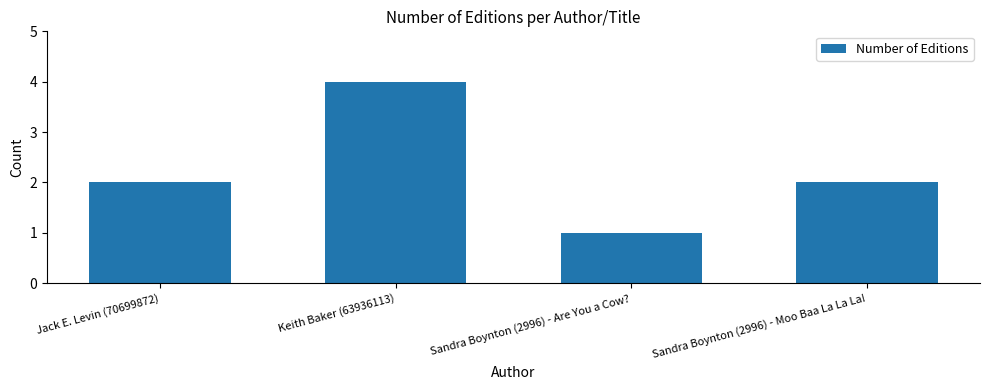

What is the difference between the second highest and minimum values?

1